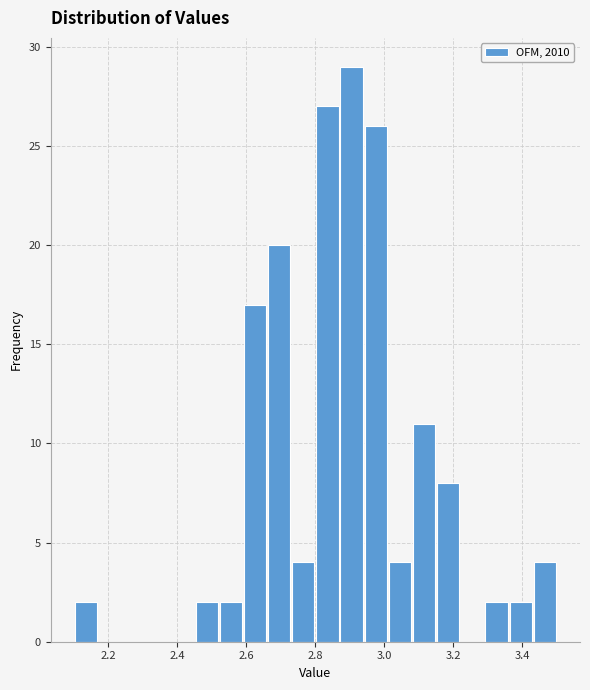

Around what value on the x-axis is the tallest bar? Give the approximate position of its centre, as read against the axis.

2.90